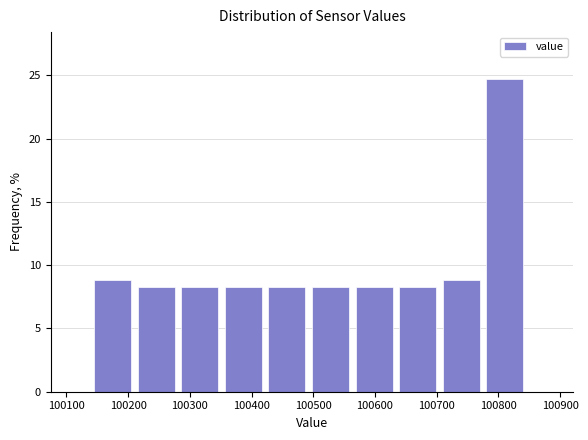

Reading left to right, list every bar in this chart as the range it spans on the x-axis followed by its height. Neither the bar edges nor the heights are printed on the chart, so give them approximately, as read against the axes.

100150 to 100220: 9.0
100220 to 100290: 8.0
100290 to 100360: 8.0
100360 to 100430: 8.0
100430 to 100500: 8.0
100500 to 100570: 8.0
100570 to 100640: 8.0
100640 to 100710: 8.0
100710 to 100780: 9.0
100780 to 100850: 24.5